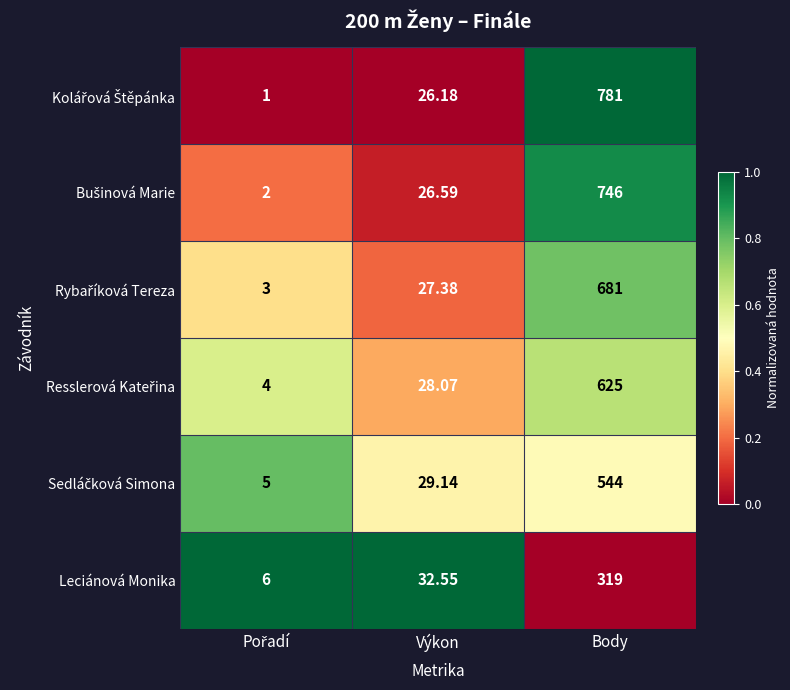

At which category is the sum across all series the highest?

Body